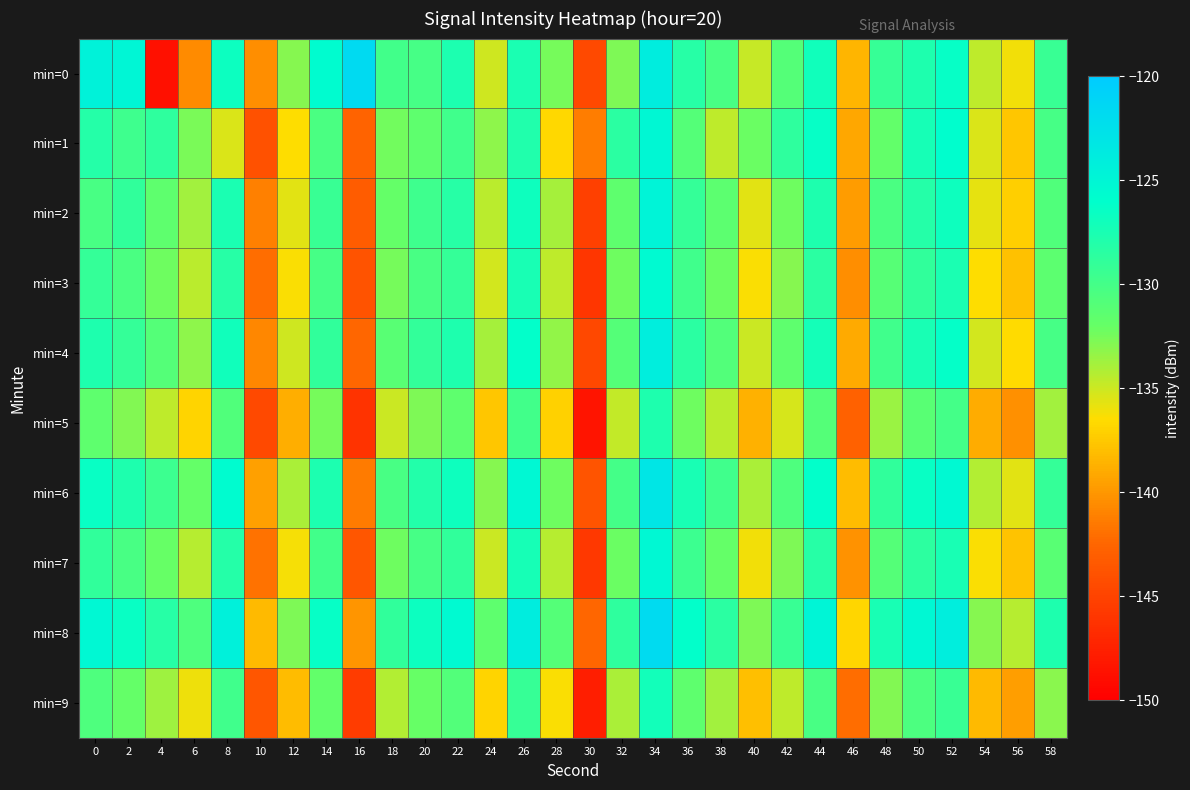

Reading left to right, what are all the values shown in this chart?

min=0: 0=-124.5	2=-125.0	4=-148.8	6=-140.6	8=-126.8	10=-140.4	12=-132.9	14=-125.7	16=-121.7	18=-129.9	20=-130.1	22=-127.7	24=-135.1	26=-127.6	28=-132.5	30=-144.5	32=-132.7	34=-124.0	36=-128.3	38=-130.2	40=-134.8	42=-131.0	44=-127.0	46=-138.5	48=-129.2	50=-127.7	52=-126.4	54=-134.6	56=-136.1	58=-129.3
min=1: 0=-128.1	2=-129.6	4=-128.7	6=-132.6	8=-135.4	10=-144.0	12=-136.5	14=-130.4	16=-142.7	18=-132.4	20=-131.5	22=-129.8	24=-133.2	26=-127.9	28=-136.7	30=-141.3	32=-128.5	34=-125.1	36=-130.9	38=-134.6	40=-132.1	42=-128.7	44=-126.4	46=-139.2	48=-131.8	50=-127.3	52=-125.9	54=-135.4	56=-137.6	58=-130.1
min=2: 0=-130.2	2=-128.9	4=-131.5	6=-133.8	8=-127.6	10=-141.2	12=-135.7	14=-129.3	16=-143.1	18=-131.9	20=-129.7	22=-128.3	24=-134.5	26=-126.8	28=-133.9	30=-145.2	32=-131.6	34=-124.7	36=-129.1	38=-131.4	40=-135.6	42=-132.2	44=-127.8	46=-139.7	48=-130.4	50=-128.1	52=-126.9	54=-135.8	56=-137.2	58=-130.7
min=3: 0=-129.1	2=-130.4	4=-132.2	6=-134.5	8=-128.3	10=-142.1	12=-136.4	14=-130.1	16=-143.8	18=-132.5	20=-130.3	22=-129.1	24=-135.2	26=-127.5	28=-134.6	30=-146.0	32=-132.3	34=-125.4	36=-129.8	38=-132.1	40=-136.3	42=-132.9	44=-128.5	46=-140.4	48=-131.1	50=-128.8	52=-127.6	54=-136.5	56=-137.9	58=-131.4
min=4: 0=-127.8	2=-129.1	4=-130.9	6=-133.2	8=-127.0	10=-140.8	12=-135.1	14=-128.8	16=-142.5	18=-131.2	20=-129.0	22=-127.8	24=-133.9	26=-126.2	28=-133.3	30=-144.7	32=-131.0	34=-124.1	36=-128.5	38=-130.8	40=-135.0	42=-131.6	44=-127.2	46=-139.1	48=-129.8	50=-127.5	52=-126.3	54=-135.2	56=-136.6	58=-130.1
min=5: 0=-131.5	2=-132.8	4=-134.6	6=-136.9	8=-130.7	10=-144.5	12=-138.8	14=-132.5	16=-146.2	18=-134.9	20=-132.7	22=-131.5	24=-137.6	26=-129.9	28=-137.0	30=-148.4	32=-134.7	34=-127.8	36=-132.2	38=-134.5	40=-138.7	42=-135.3	44=-130.9	46=-142.8	48=-133.5	50=-131.2	52=-130.0	54=-138.9	56=-140.3	58=-133.8
min=6: 0=-126.5	2=-127.8	4=-129.6	6=-131.9	8=-125.7	10=-139.5	12=-134.0	14=-127.7	16=-141.4	18=-130.2	20=-128.0	22=-126.8	24=-132.9	26=-125.2	28=-132.2	30=-143.7	32=-130.0	34=-123.1	36=-127.5	38=-129.8	40=-134.0	42=-130.6	44=-126.2	46=-138.1	48=-128.8	50=-126.5	52=-125.3	54=-134.2	56=-135.6	58=-129.1
min=7: 0=-128.9	2=-130.2	4=-132.0	6=-134.3	8=-128.1	10=-141.9	12=-136.2	14=-129.9	16=-143.6	18=-132.3	20=-130.1	22=-128.9	24=-135.0	26=-127.3	28=-134.4	30=-145.8	32=-132.1	34=-125.2	36=-129.6	38=-131.9	40=-136.1	42=-132.7	44=-128.3	46=-140.2	48=-130.9	50=-128.6	52=-127.4	54=-136.3	56=-137.7	58=-131.2
min=8: 0=-125.2	2=-126.5	4=-128.3	6=-130.6	8=-124.4	10=-138.2	12=-132.7	14=-126.4	16=-140.1	18=-128.9	20=-126.7	22=-125.5	24=-131.6	26=-123.9	28=-130.9	30=-142.4	32=-128.7	34=-121.8	36=-126.2	38=-128.5	40=-132.7	42=-129.3	44=-124.9	46=-136.8	48=-127.5	50=-125.2	52=-124.0	54=-132.9	56=-134.3	58=-127.8
min=9: 0=-130.6	2=-131.9	4=-133.7	6=-136.0	8=-129.8	10=-143.6	12=-138.1	14=-131.8	16=-145.5	18=-134.2	20=-132.0	22=-130.8	24=-136.9	26=-129.2	28=-136.3	30=-147.7	32=-134.0	34=-127.1	36=-131.5	38=-133.8	40=-138.0	42=-134.6	44=-130.2	46=-142.1	48=-132.8	50=-130.5	52=-129.3	54=-138.2	56=-139.6	58=-133.1